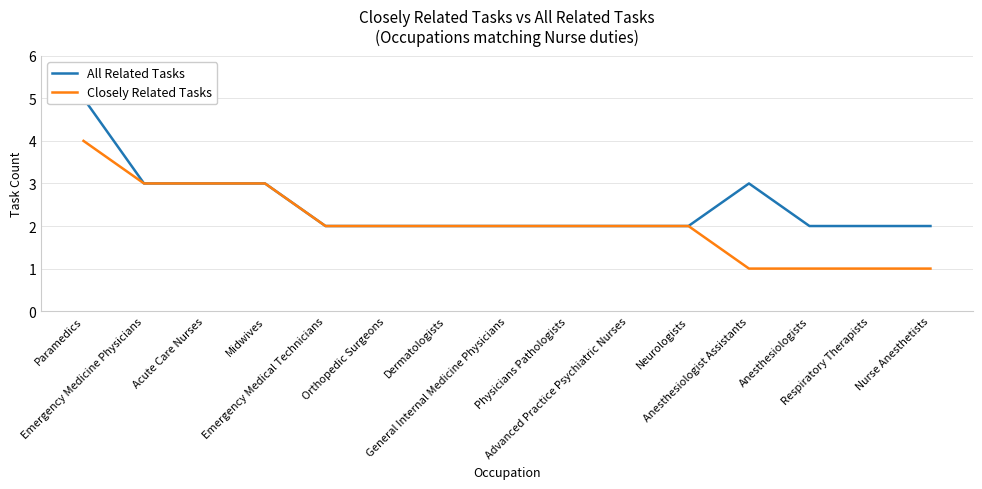

What is the lowest value of the All Related Tasks series?

2